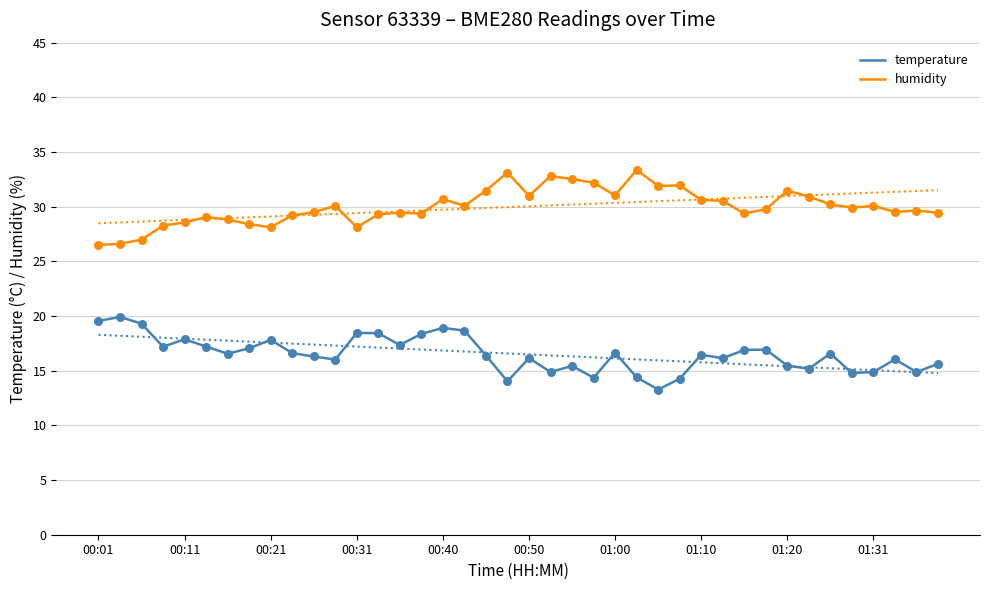

Which series has the widest spread of Y values?

humidity